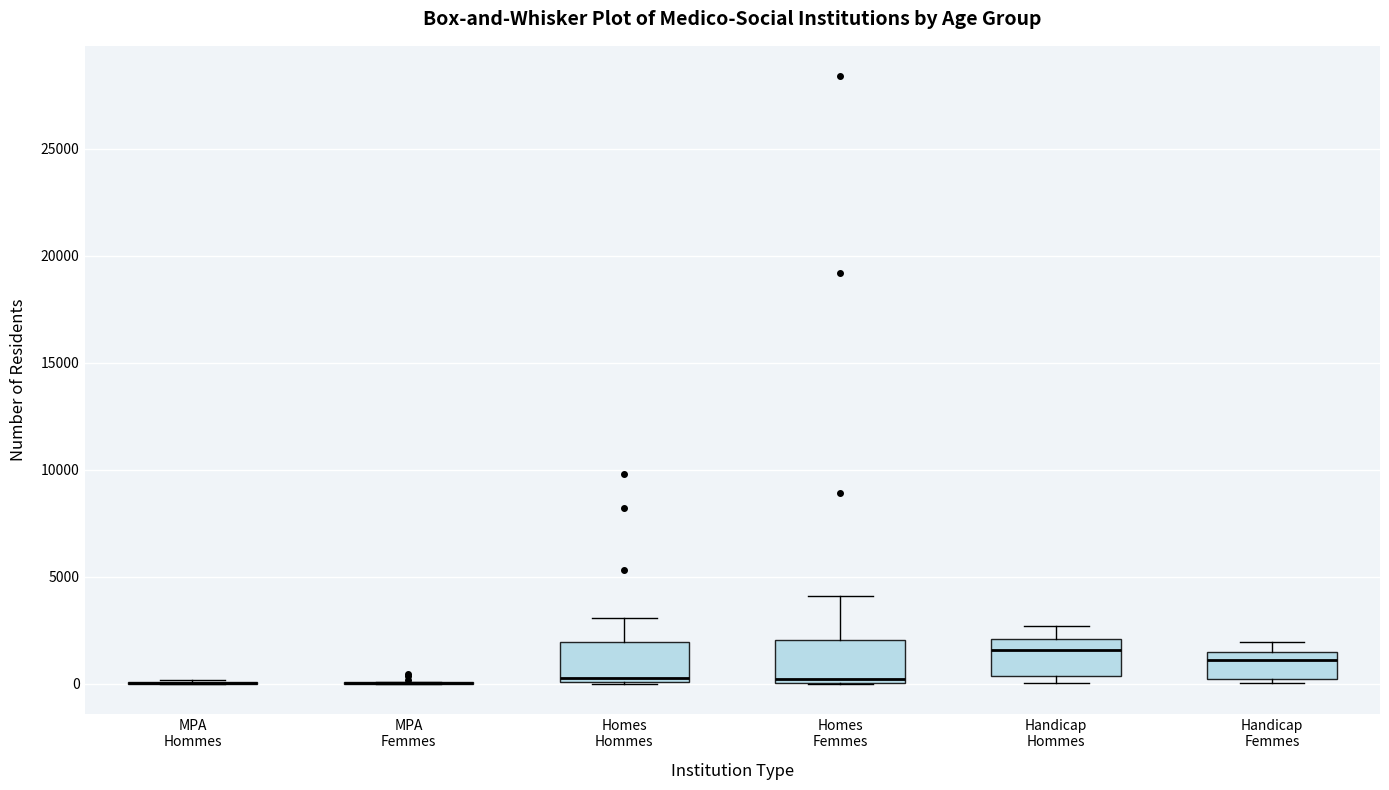

Reading left to right, read every box against the y-axis: the position of its median line, the range the box covers, and the ends of its whiskers. The values are not printed on the chart, so give them approximately, as read against the axis.

MPA Hommes: box collapsed to a line at 0, whiskers 0 to 0
MPA Femmes: box collapsed to a line at 0, whiskers 0 to 0
Homes Hommes: median 0 (just above the box's lower edge), box 0 to 2000, whiskers 0 to 3000
Homes Femmes: median 0 (just above the box's lower edge), box 0 to 2000, whiskers 0 to 4000
Handicap Hommes: median 1500, box 500 to 2000, whiskers 0 to 2500
Handicap Femmes: median 1000, box 0 to 1500, whiskers 0 (just below the box's lower edge) to 2000